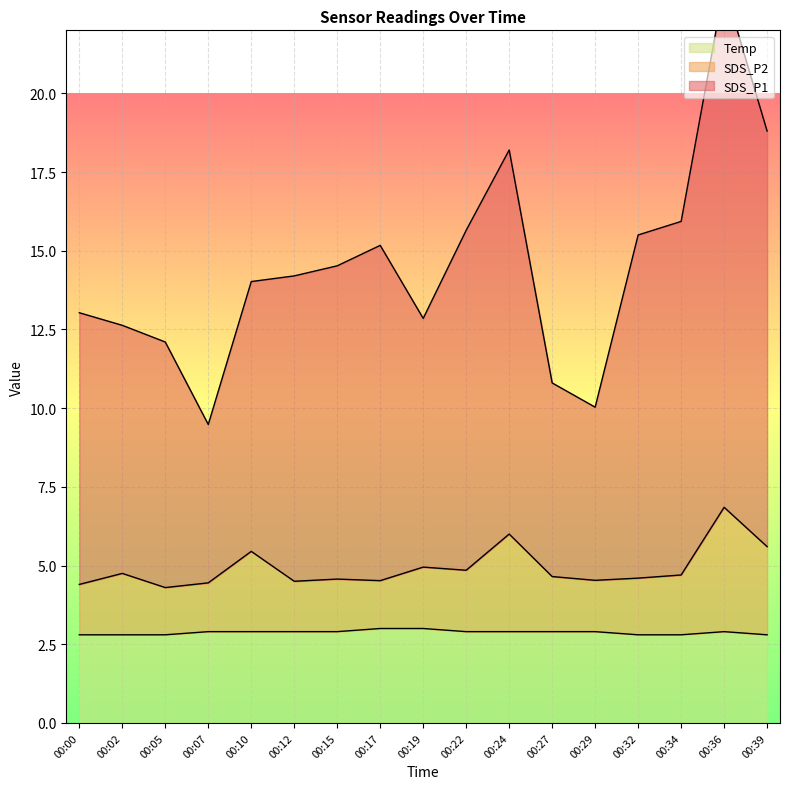

What is the sum of all SDS_P1 values?

246.3